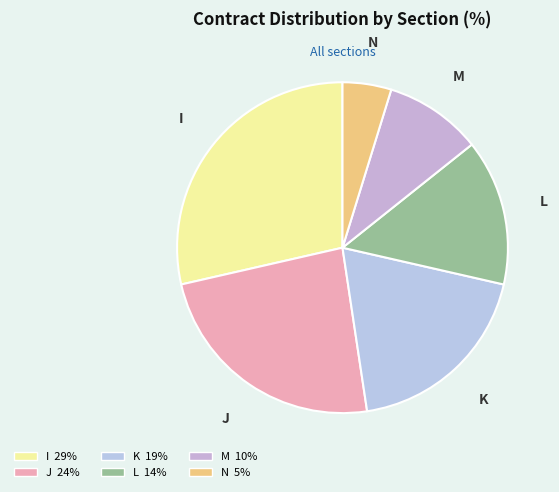

How many slices are in this pie chart?

6